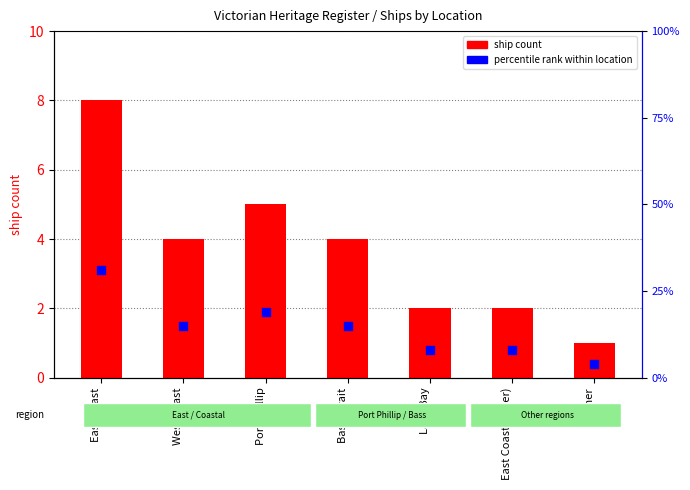

At how many categories does at least one series exceed 7?

6